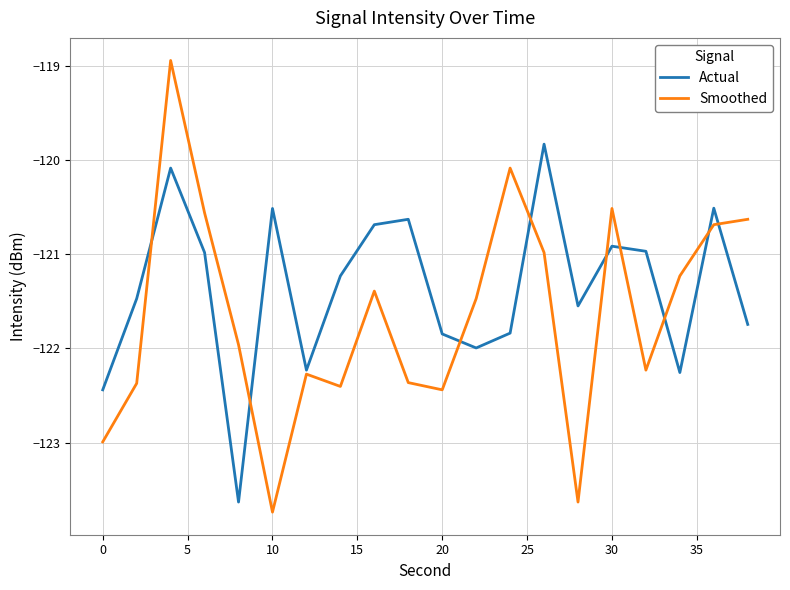

What is the smallest value displayed?

-123.7